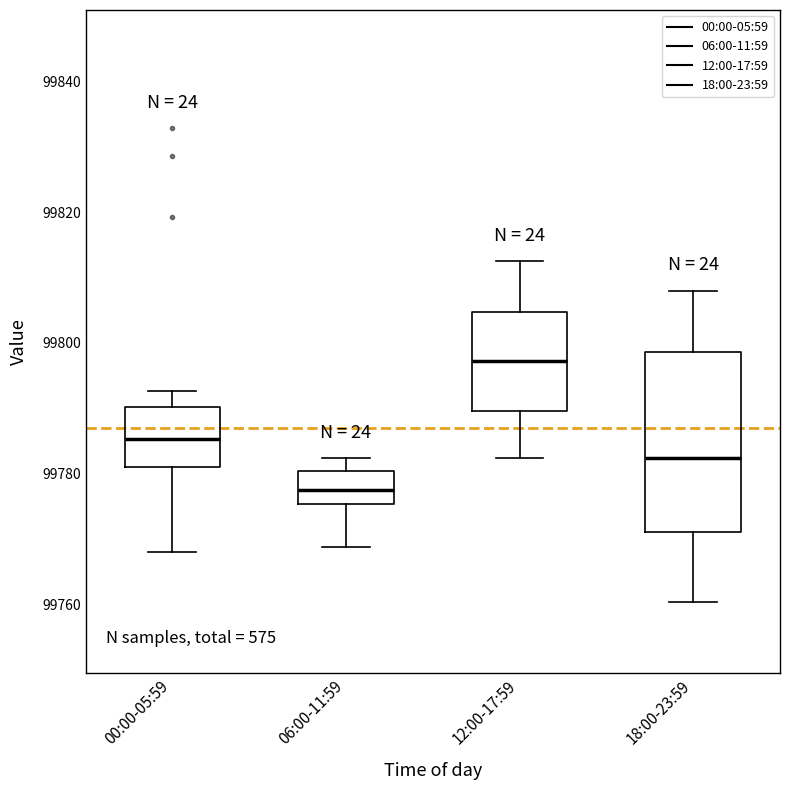

Reading left to right, transcribe this box plot: for each box, give where its median line is, the range the box spans, and where its two whiskers end, as read against the y-axis. The values are not printed on the chart, so give them approximately, as read against the axis.

00:00-05:59: median 99786, box 99782 to 99790, whiskers 99768 to 99792
06:00-11:59: median 99778, box 99776 to 99780, whiskers 99768 to 99782
12:00-17:59: median 99798, box 99790 to 99804, whiskers 99782 to 99812
18:00-23:59: median 99782, box 99772 to 99798, whiskers 99760 to 99808